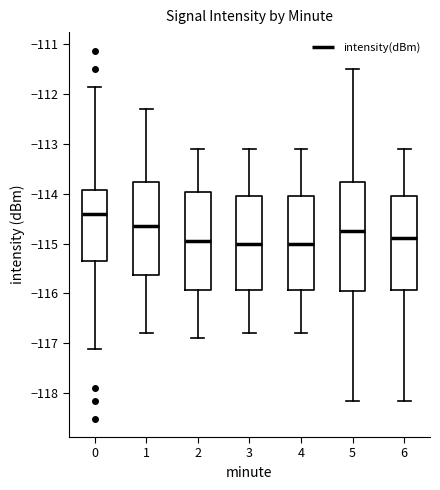

Where does the lower whisker of the box at x = 3 end on the y-axis? The values are not printed on the chart, so give them approximately, as read against the axis.

-116.8